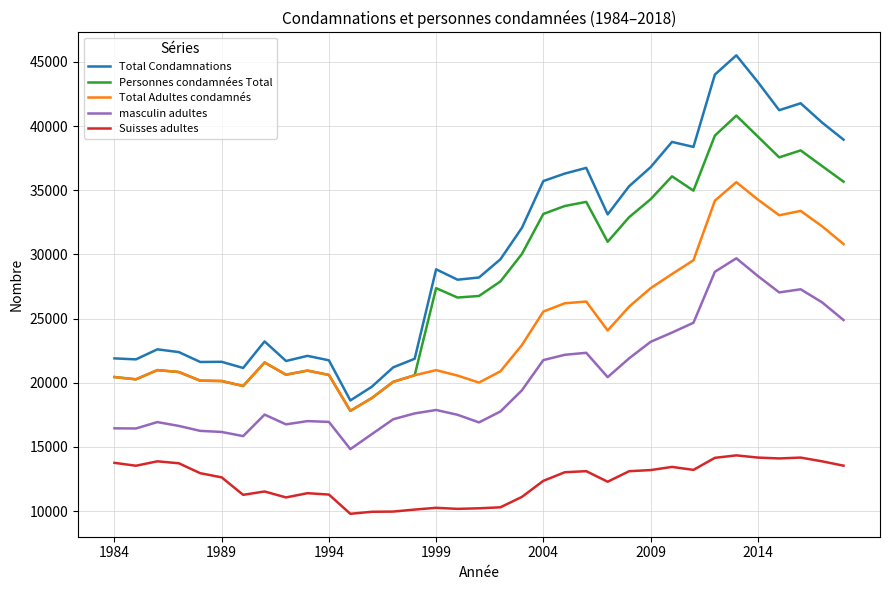

Which series has the largest range (max minus min)?

Total Condamnations